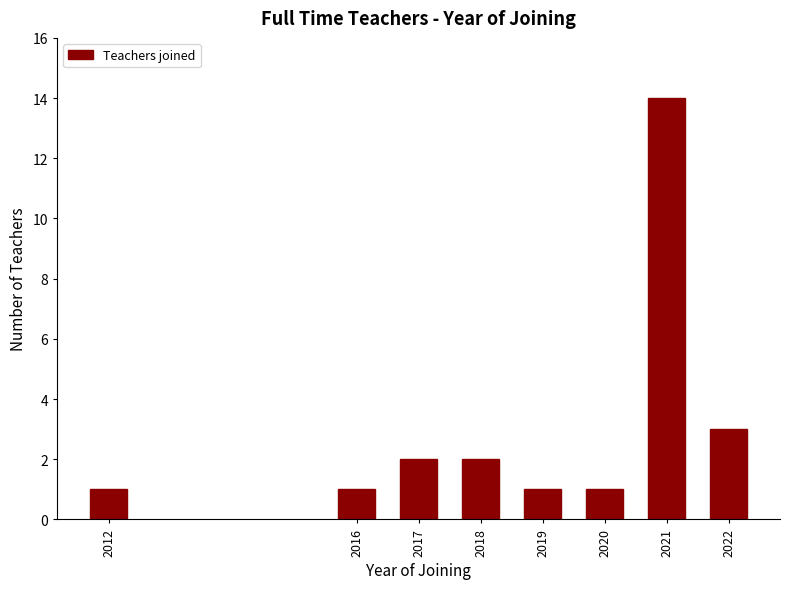

Reading left to right, list all the values displayed in this chart.

1	1	2	2	1	1	14	3